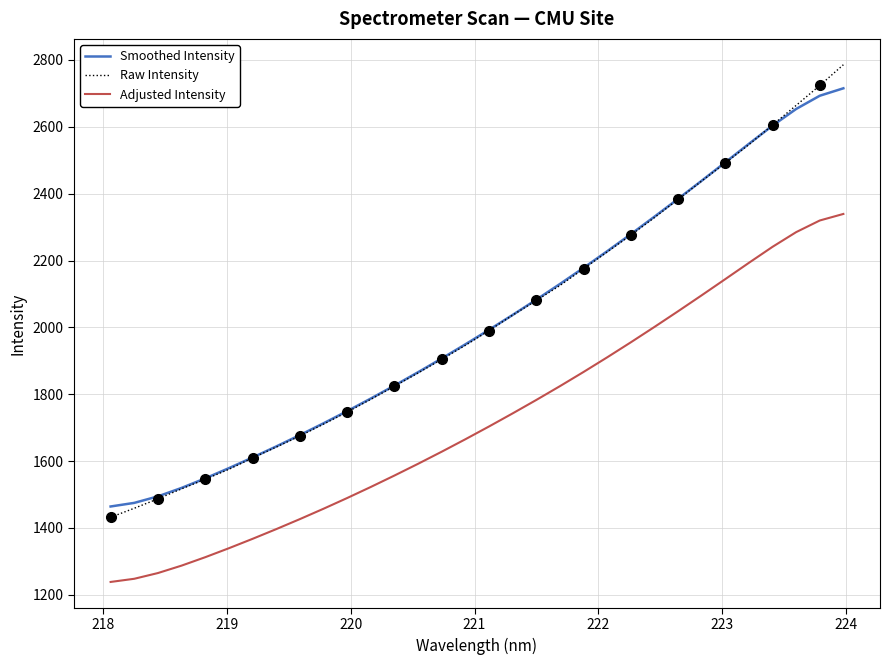

True or false: Adjusted Intensity and Raw Intensity cross at least once.

False